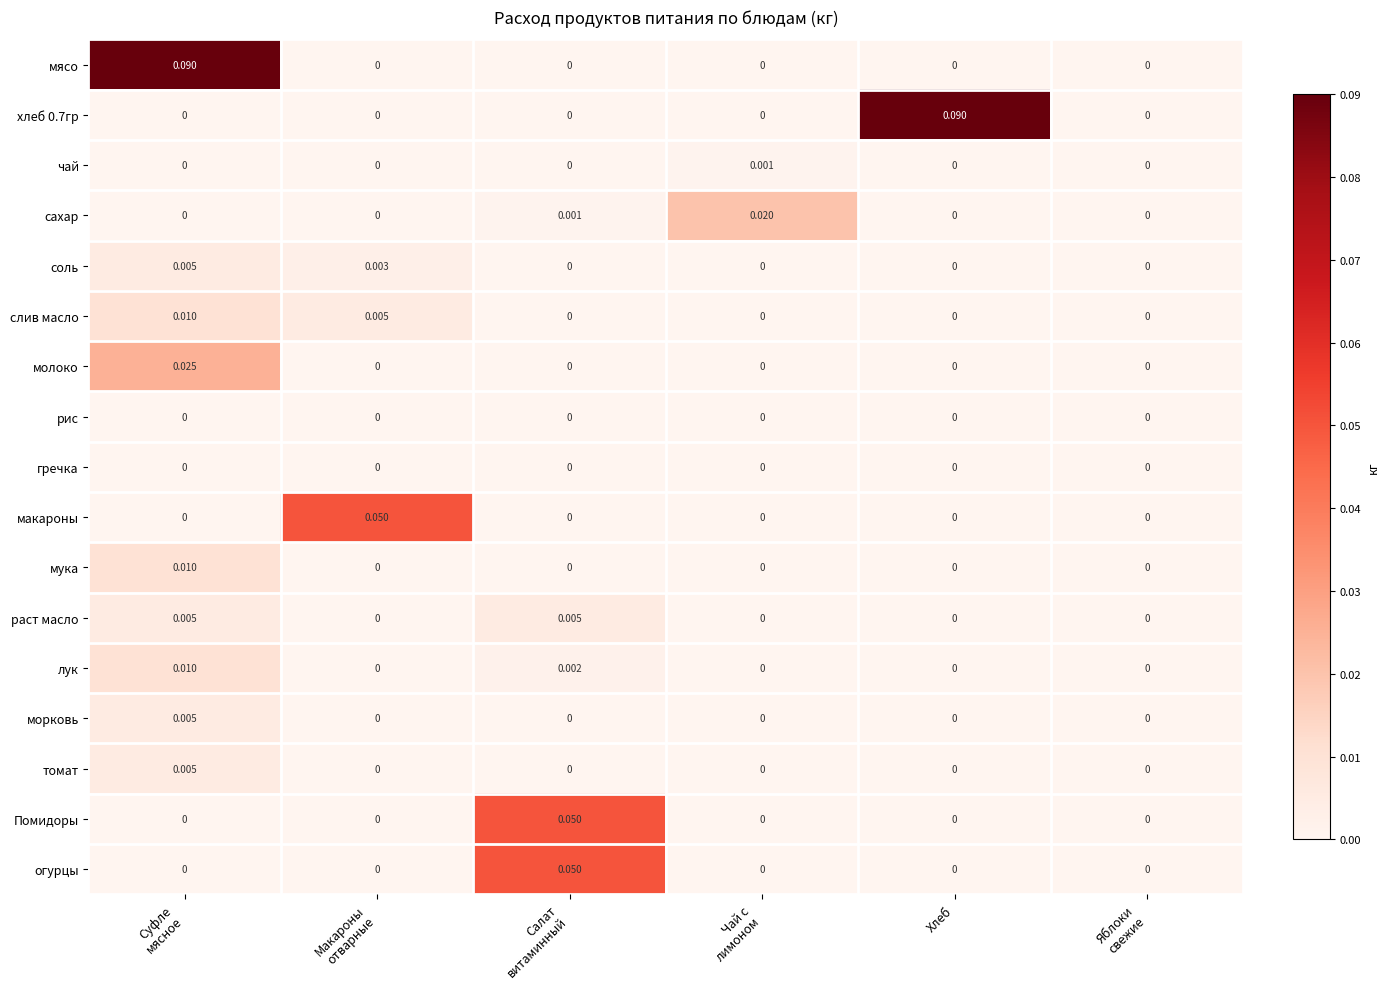

How many categories are shown in the chart?

6